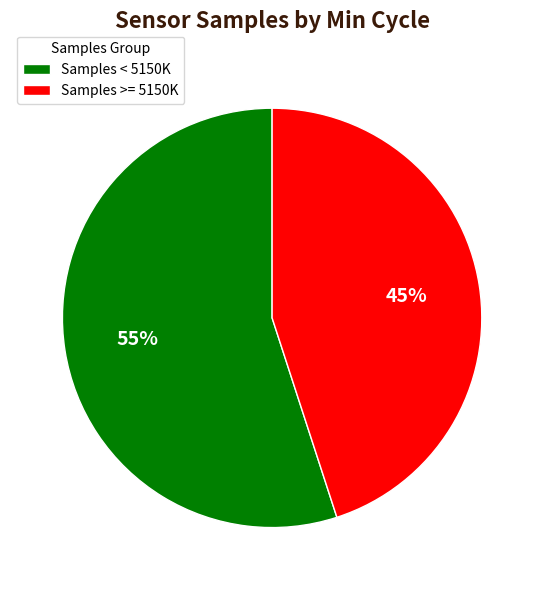

Is it true that Samples < 5150K is 61% of the pie?

False